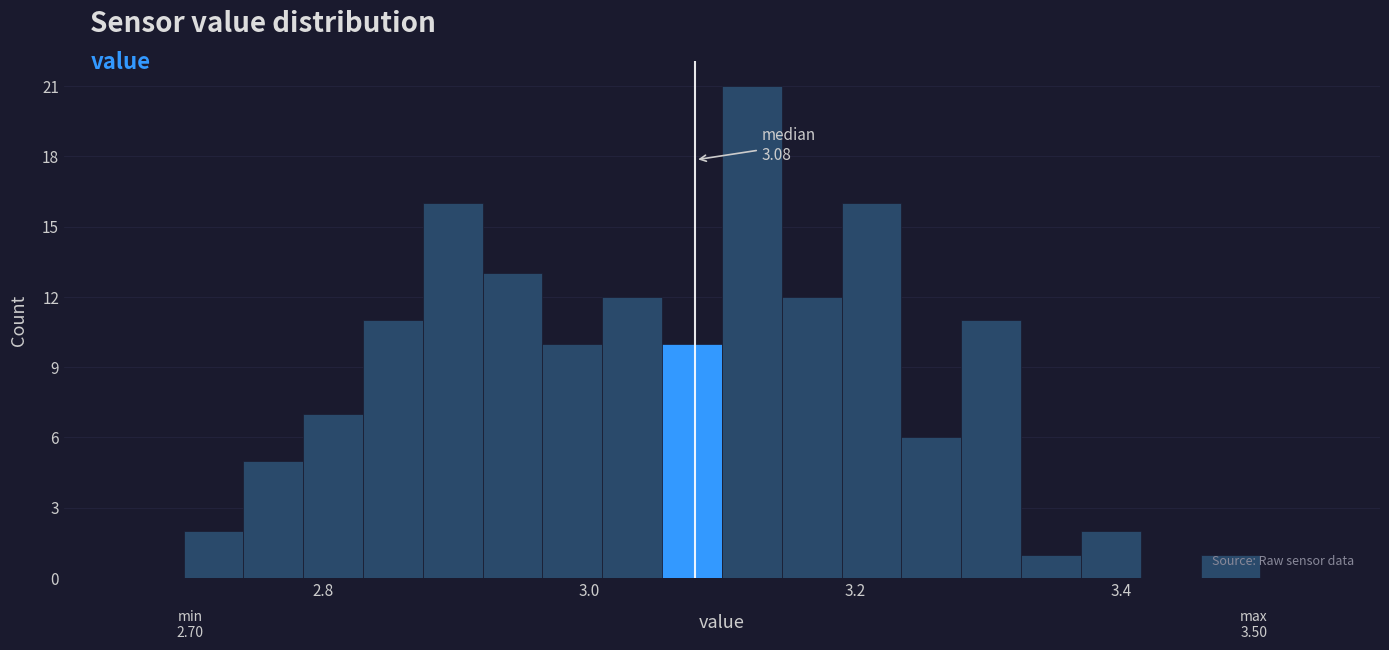

Around what value on the x-axis is the tallest bar? Give the approximate position of its centre, as read against the axis.

3.12